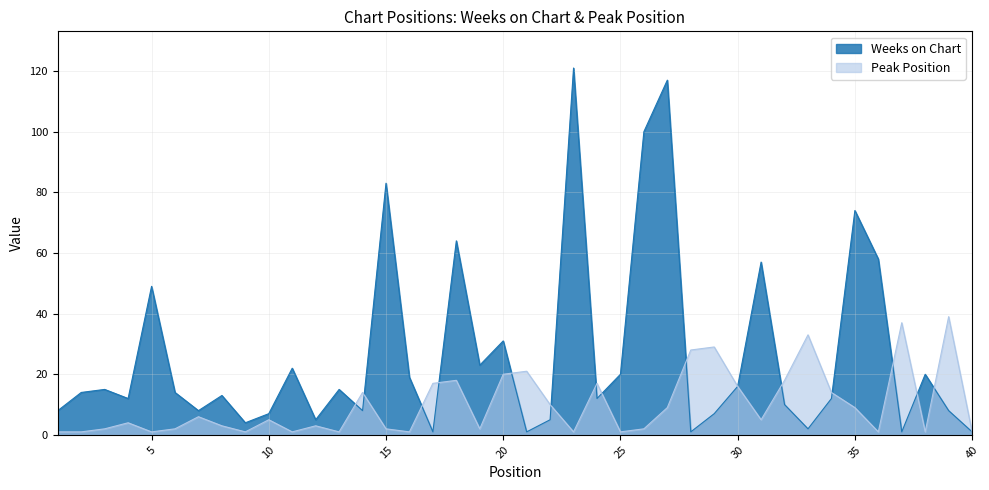

What is the average value of the Weeks on Chart series?

26